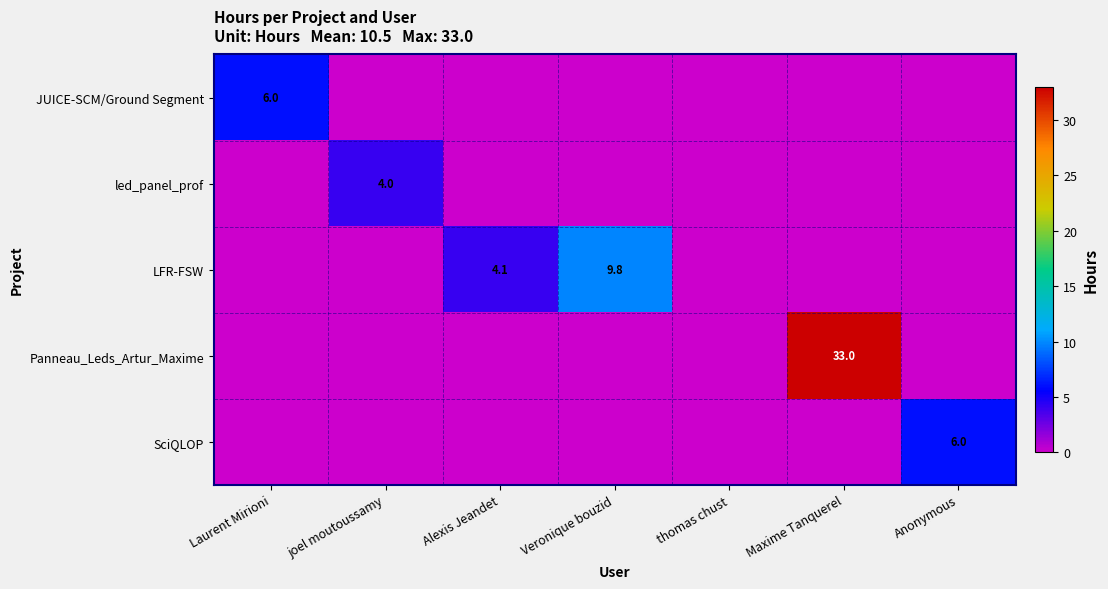

Rank the categories by led_panel_prof value from lowest to highest.

Laurent Mirioni, Alexis Jeandet, Veronique bouzid, thomas chust, Maxime Tanquerel, Anonymous, joel moutoussamy